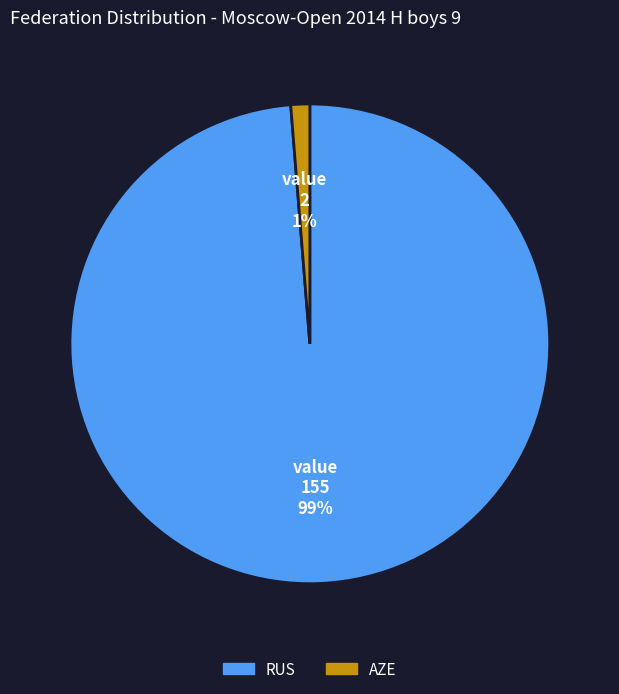

Is it true that RUS is 99% of the pie?

True